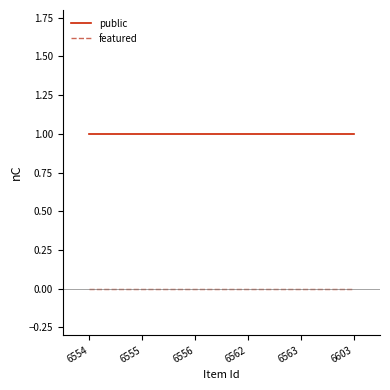

True or false: public and featured cross at least once.

False